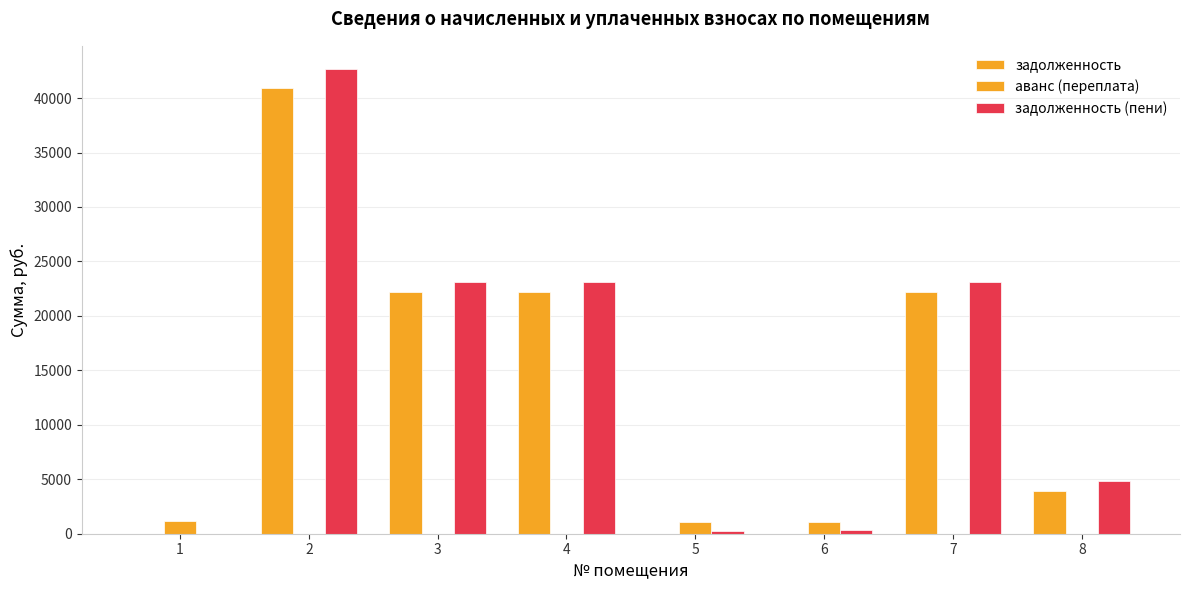

Reading left to right, extract all data points from this chart.

задолженность: 1=0.0	2=40966.6	3=22154.9	4=22154.9	5=0.0	6=0.0	7=22154.9	8=3936.7
аванс (переплата): 1=1177.9	2=0.0	3=0.0	4=0.0	5=1032.7	6=1032.7	7=0.0	8=0.0
задолженность (пени): 1=0.0	2=42663.1	3=23072.4	4=23072.4	5=278.4	6=305.8	7=23072.4	8=4854.2